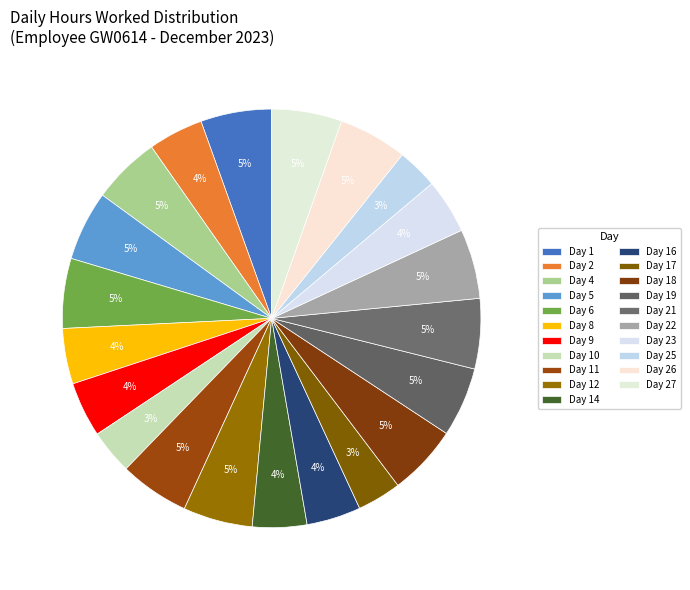

Count the number of slices in the pie.

21